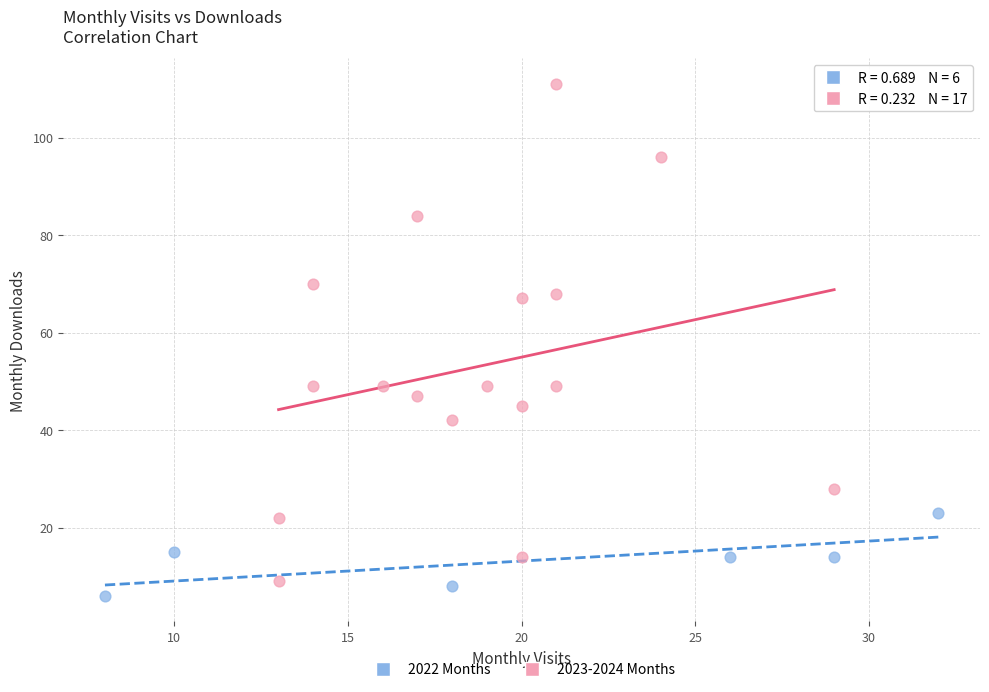

Which series has the largest Y range (max minus min)?

2023-2024 Months